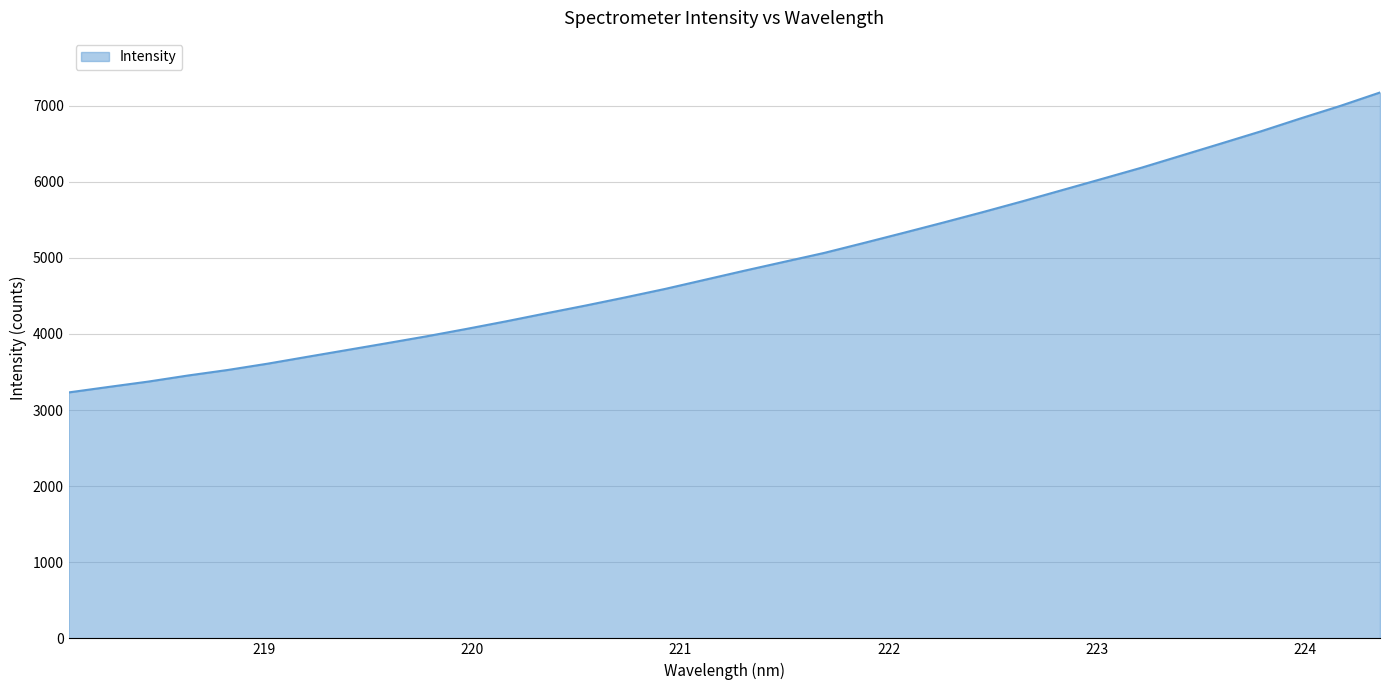

What is the minimum value shown in the chart?

3231.6